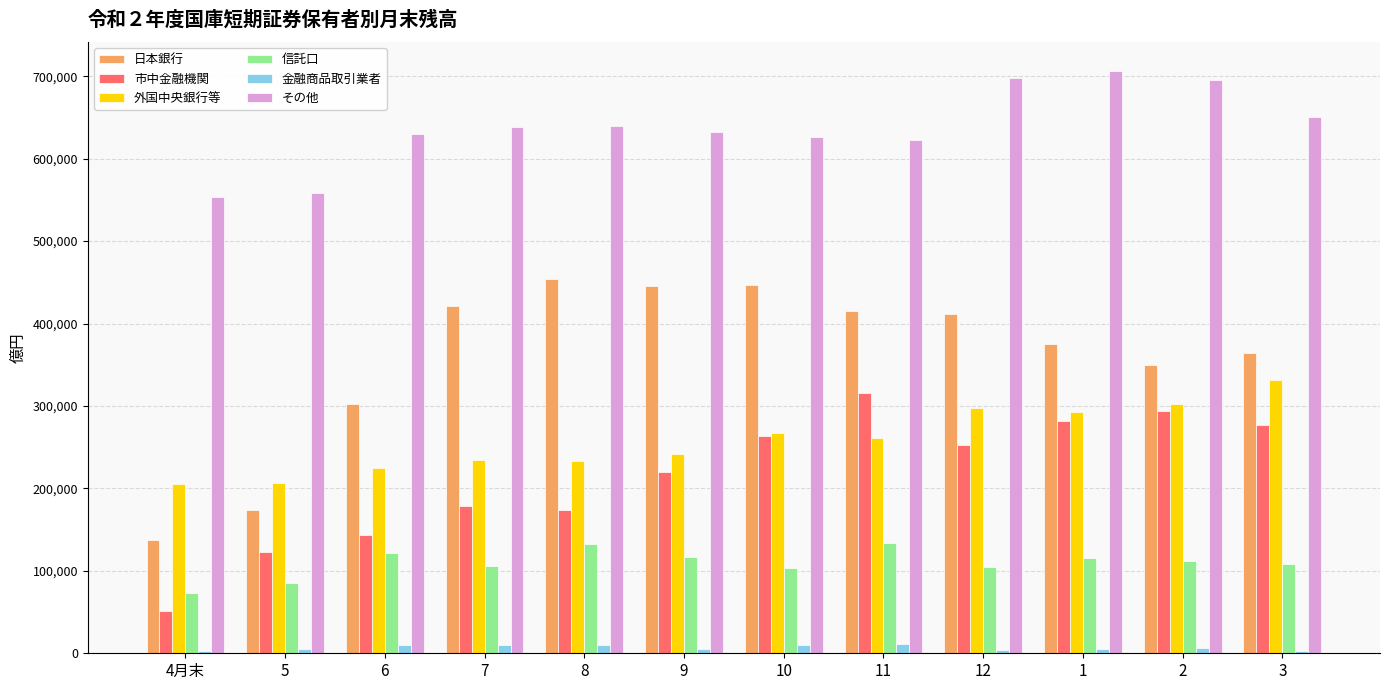

How many bars are there in total?

72